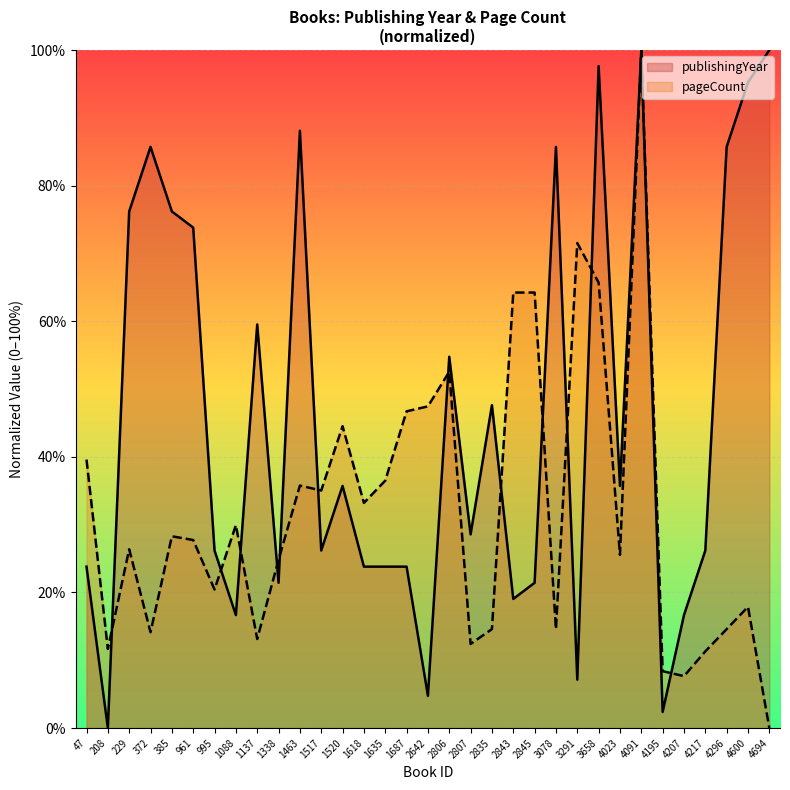

Between which two adjacent categories do pageCount and publishingYear first intersect?

208 and 229